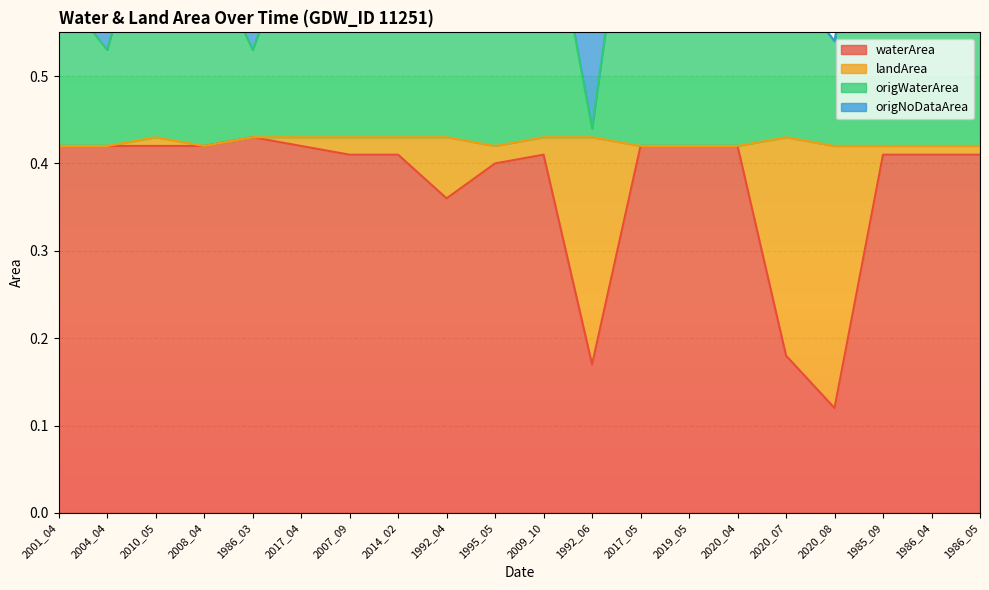

What is the minimum value shown in the chart?

0.1